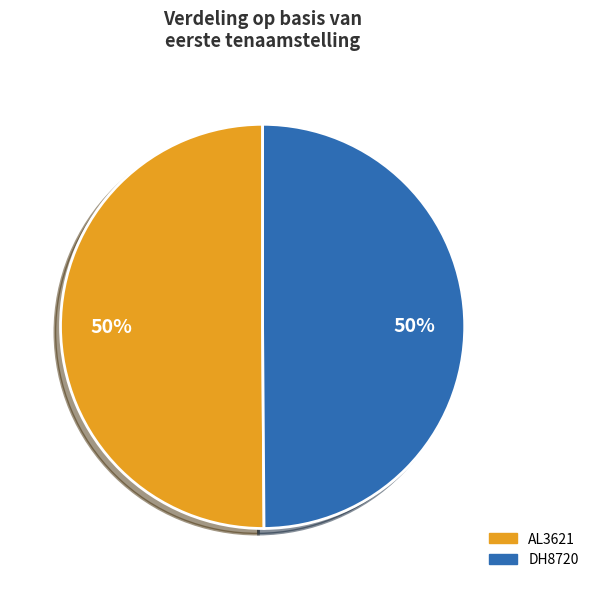

To the nearest percent, what is the combined percentage of AL3621 and DH8720?

100%